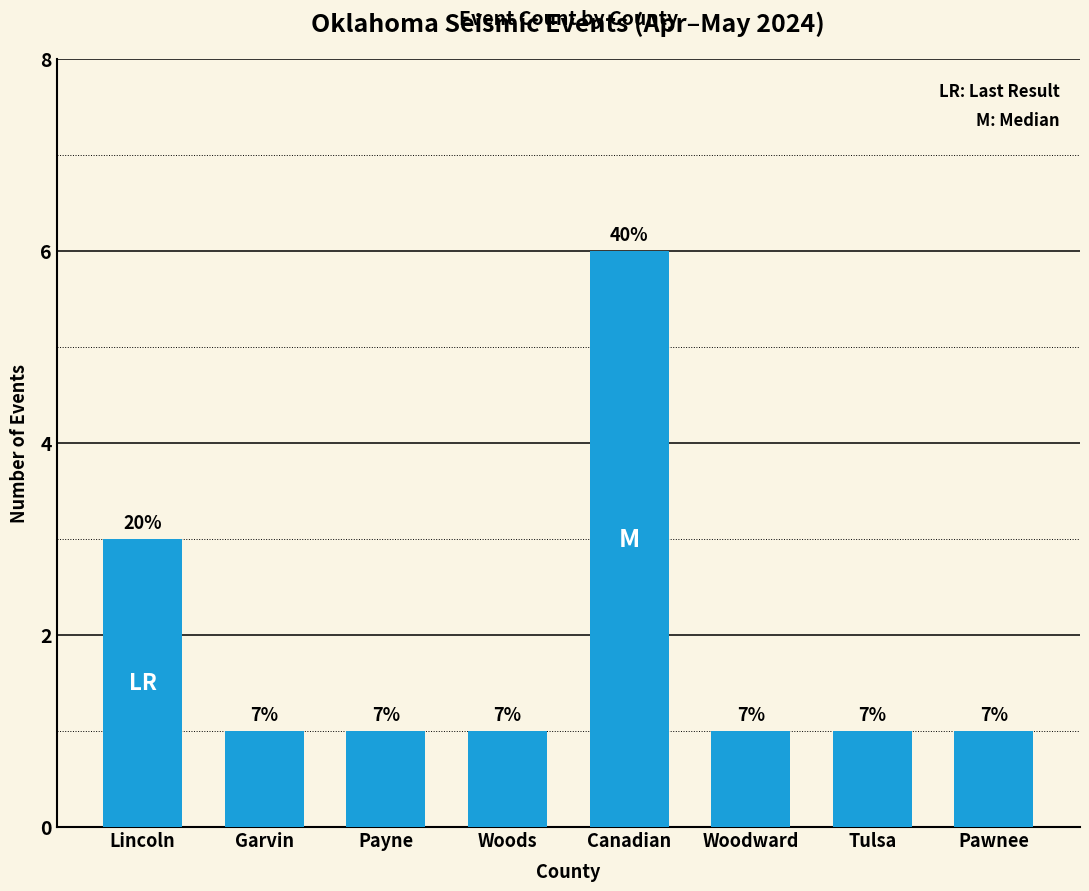

What is the value of the 8th bar from the left?

1